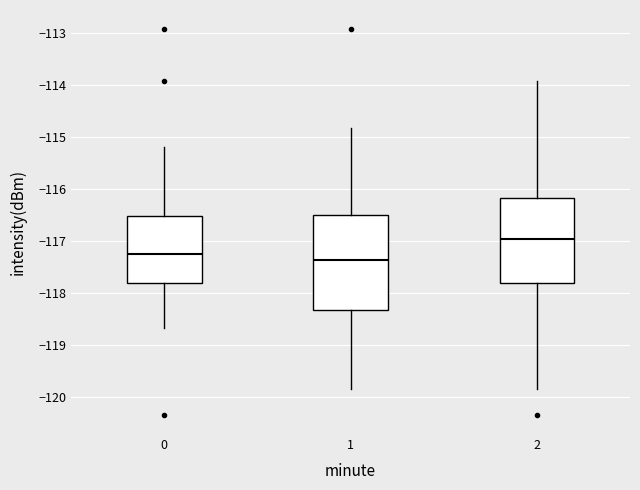

Comparing the boxes themselves (not the whiskers), which one is the tallest?

1